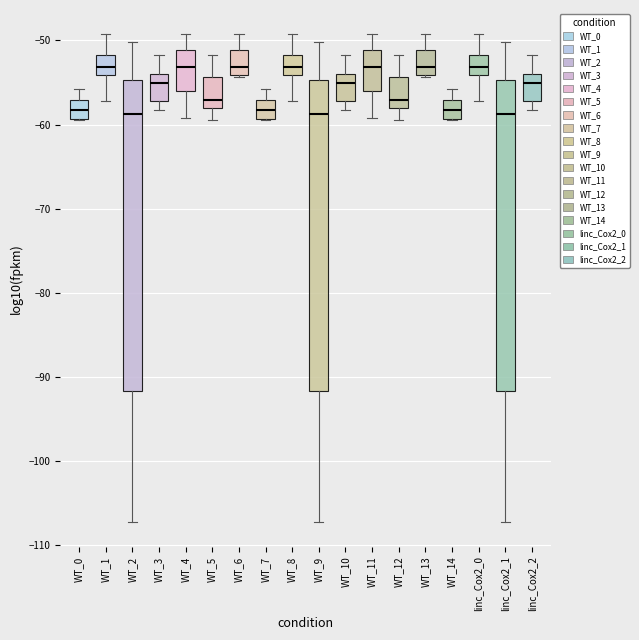

Where does the median line of the box for WT_0 sit on the y-axis? The values are not printed on the chart, so give them approximately, as read against the axis.

-58